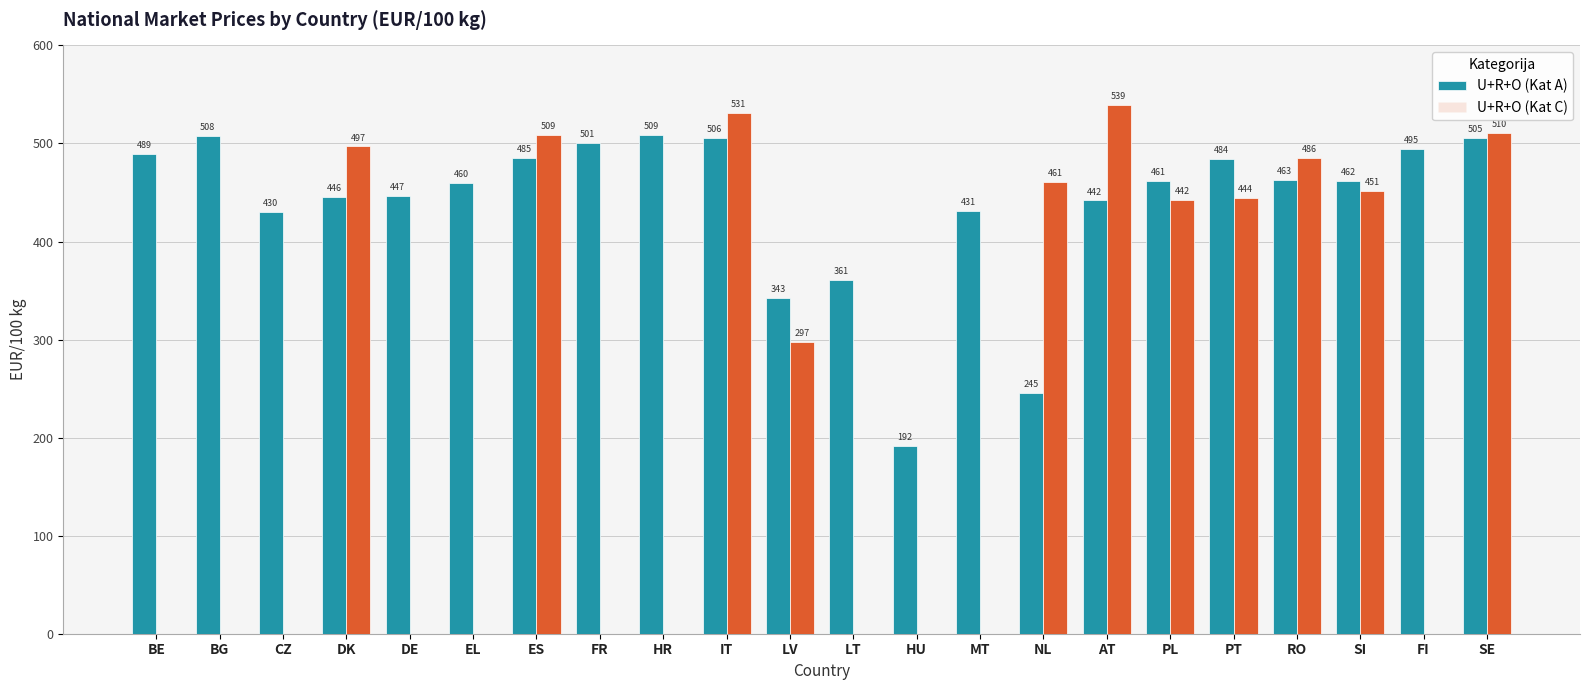

How many values in the U+R+O (Kat C) series exceed 297?

11